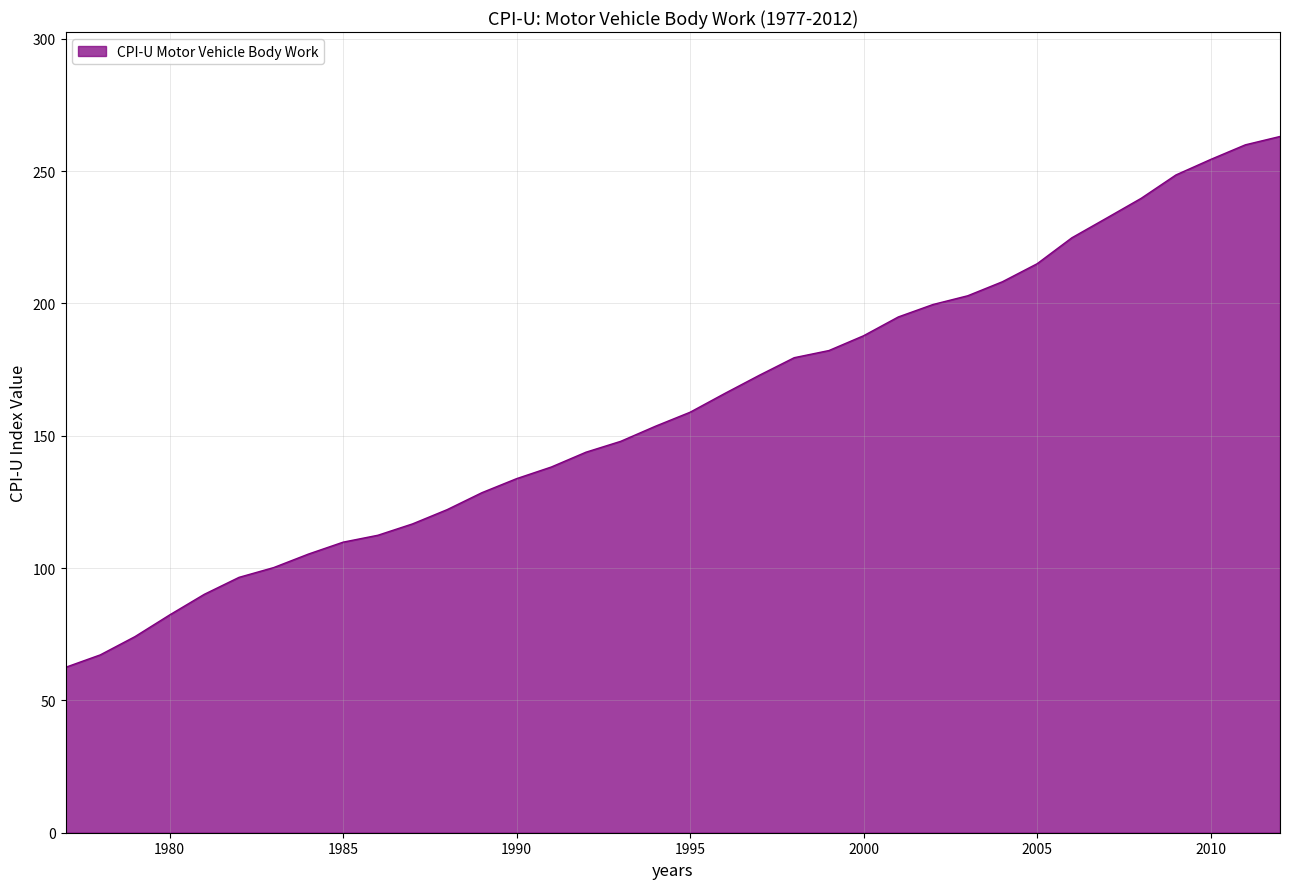

What is the minimum value shown in the chart?

62.5